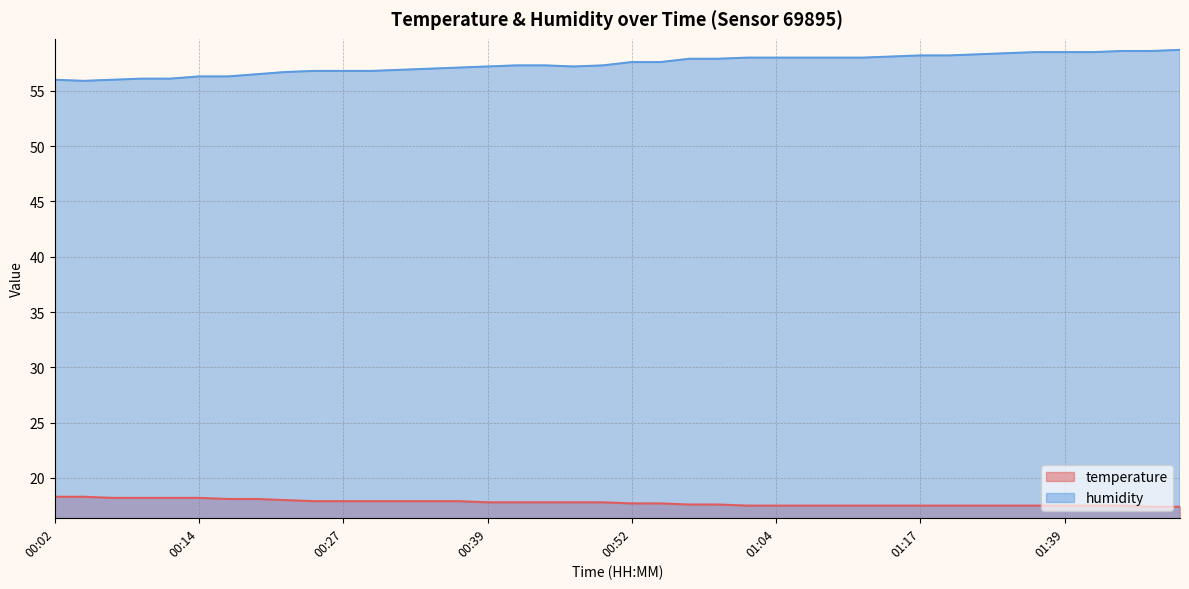

List the series in order of their peak value, highest first.

humidity, temperature